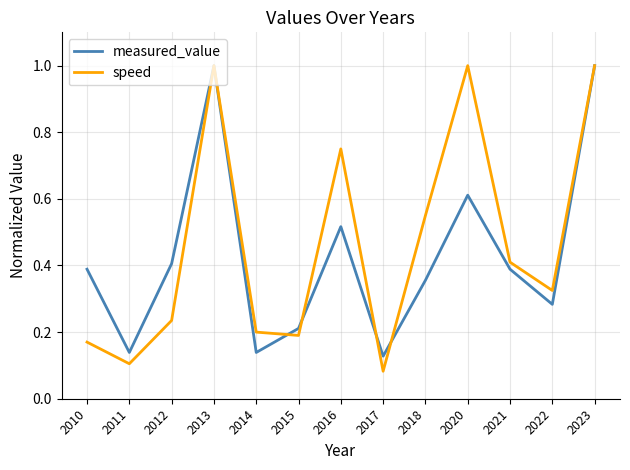

True or false: measured_value has a value of 0.7 at 2012.

False